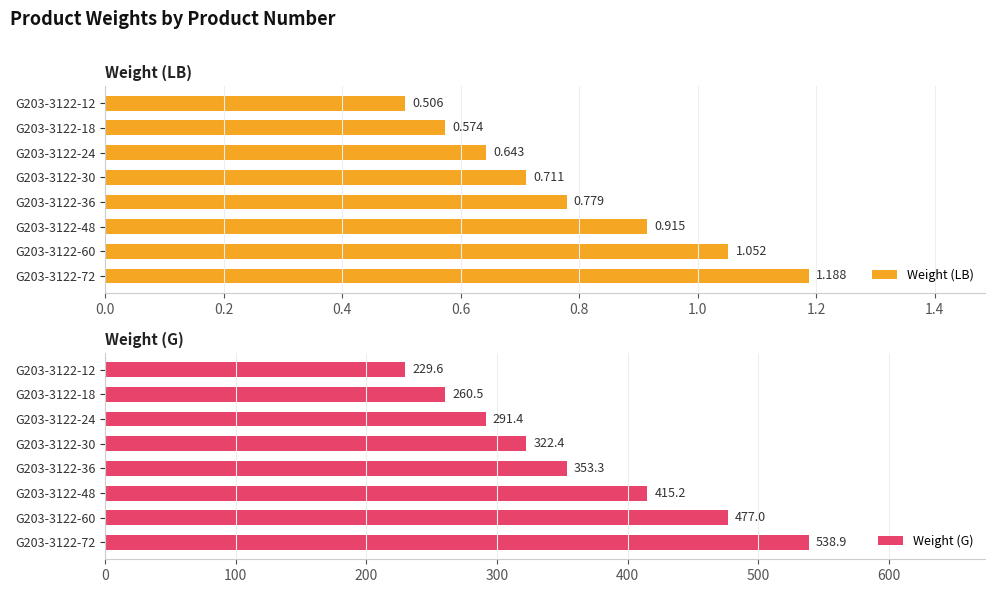

Rank the categories by Weight (G) value from highest to lowest.

G203-3122-72, G203-3122-60, G203-3122-48, G203-3122-36, G203-3122-30, G203-3122-24, G203-3122-18, G203-3122-12